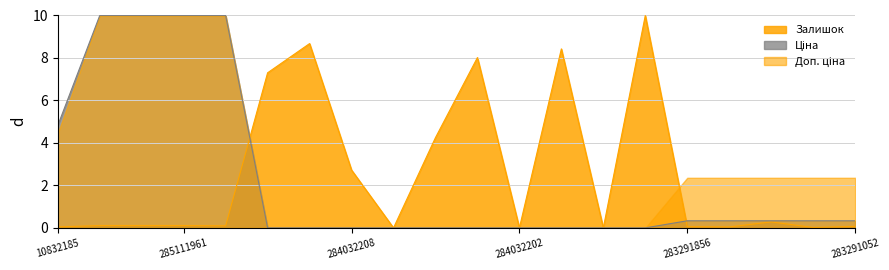

True or false: Ціна has a value of 0.3 at 283291856.

True